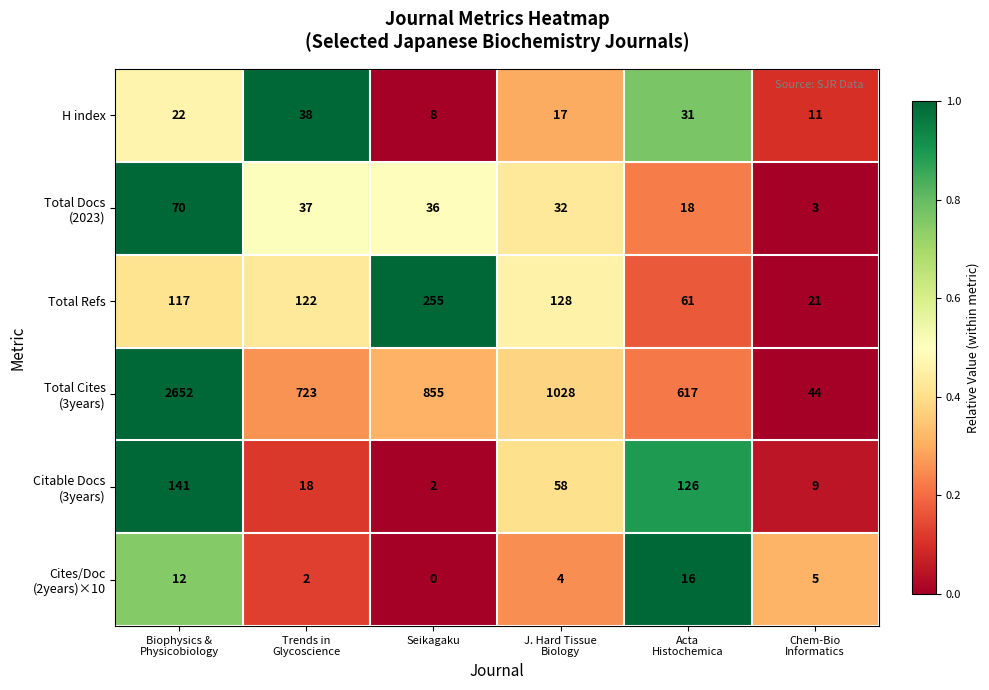

What is the average value of the Total Refs series?

117